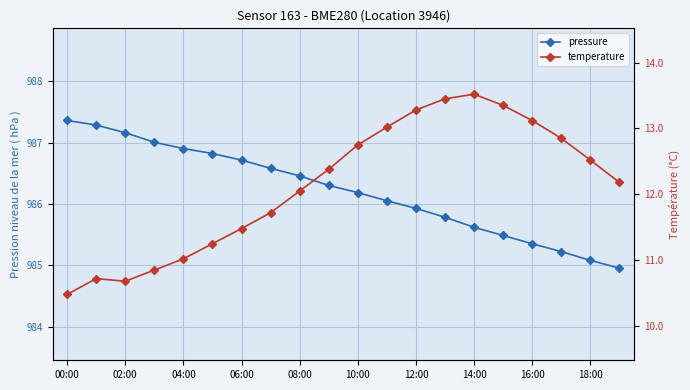

Count the number of categories in the chart.

20